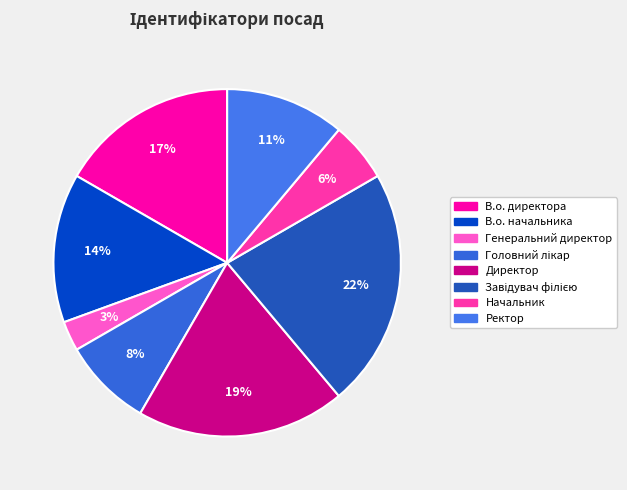

What is the smallest slice in the pie chart?

Генеральний директор